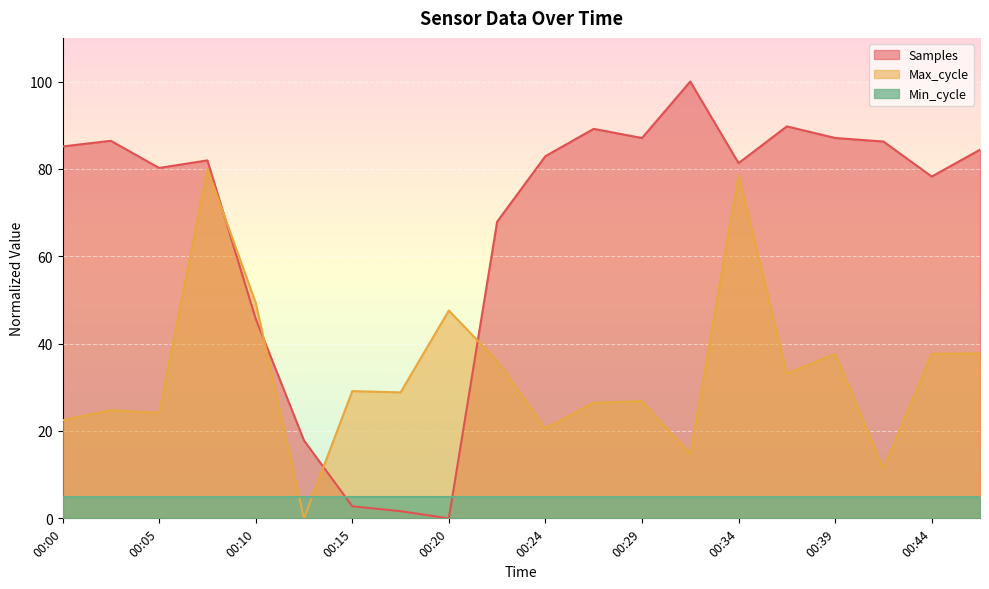

At which category does Samples reach its first local valley?

00:05